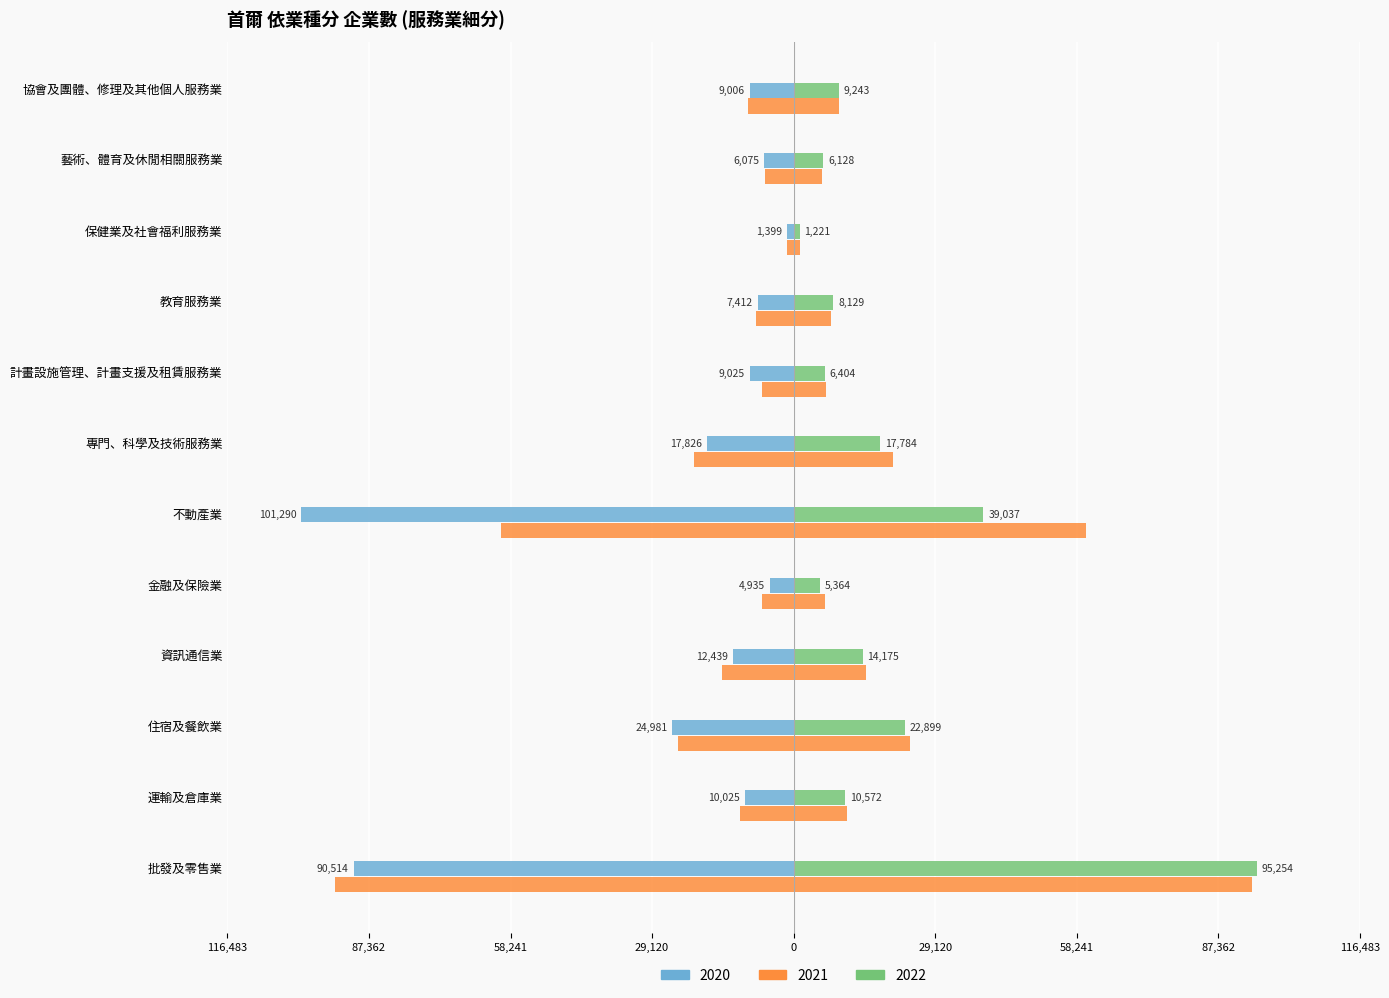

Where is 2022 nearest to the value 48237?

不動產業